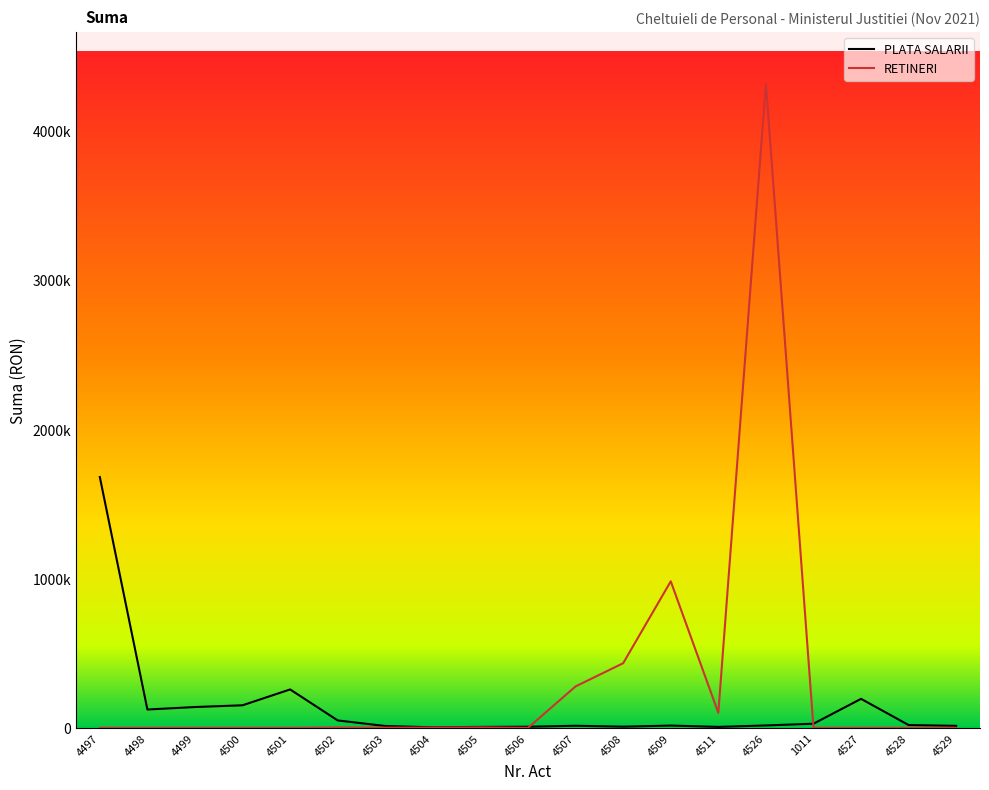

What are all the series names shown in the legend?

PLATA SALARII, RETINERI